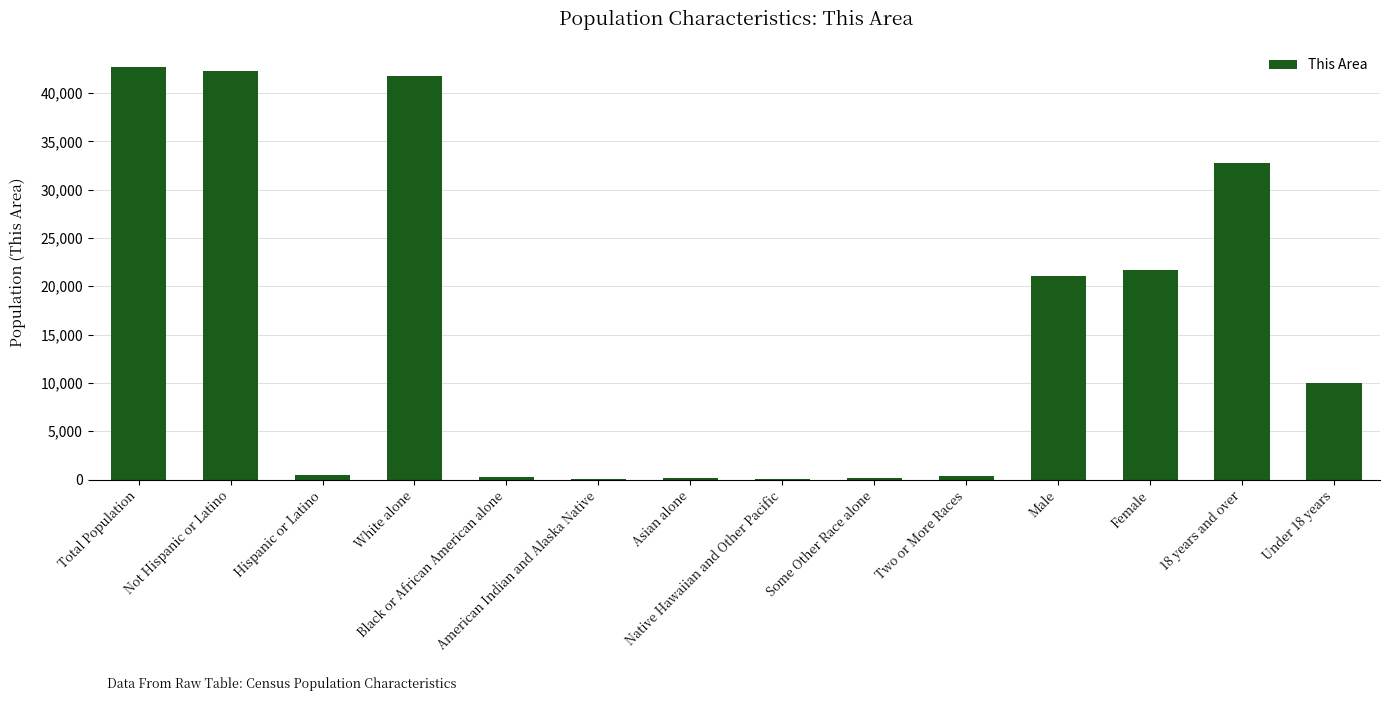

What is the sum of all values?

213655